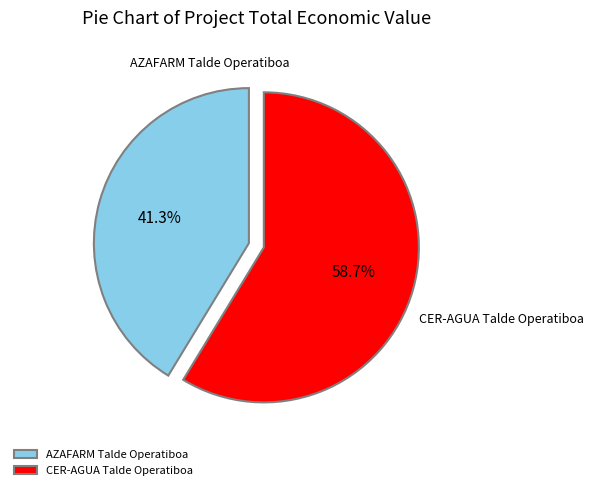

Rank the categories by value from highest to lowest.

CER-AGUA Talde Operatiboa, AZAFARM Talde Operatiboa